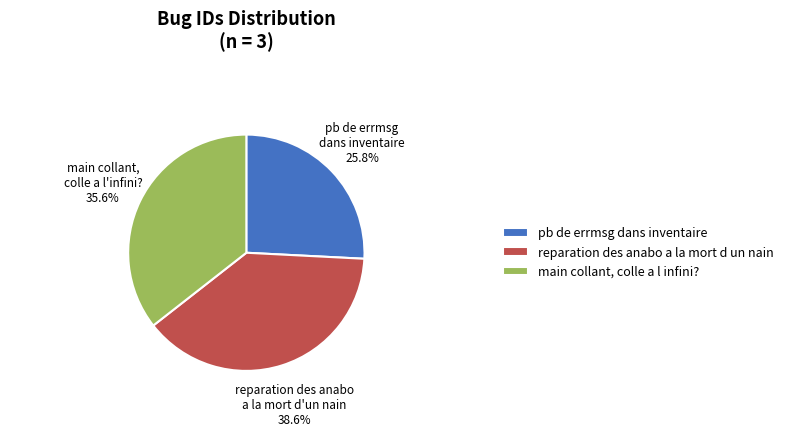

How many segments does this pie chart have?

3